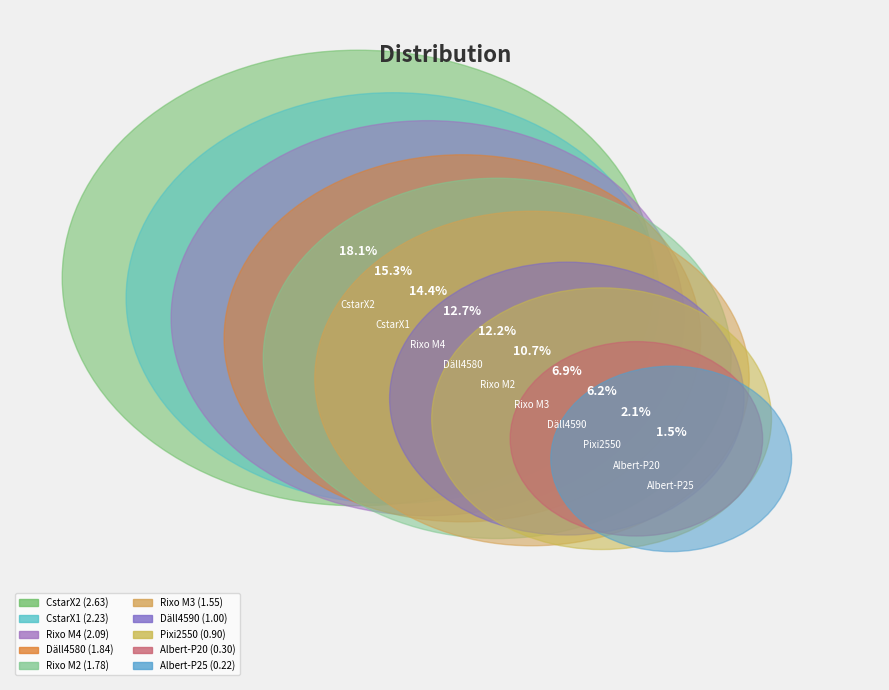

To the nearest percent, what is the difference between the largest and smallest slice percentages?

17%